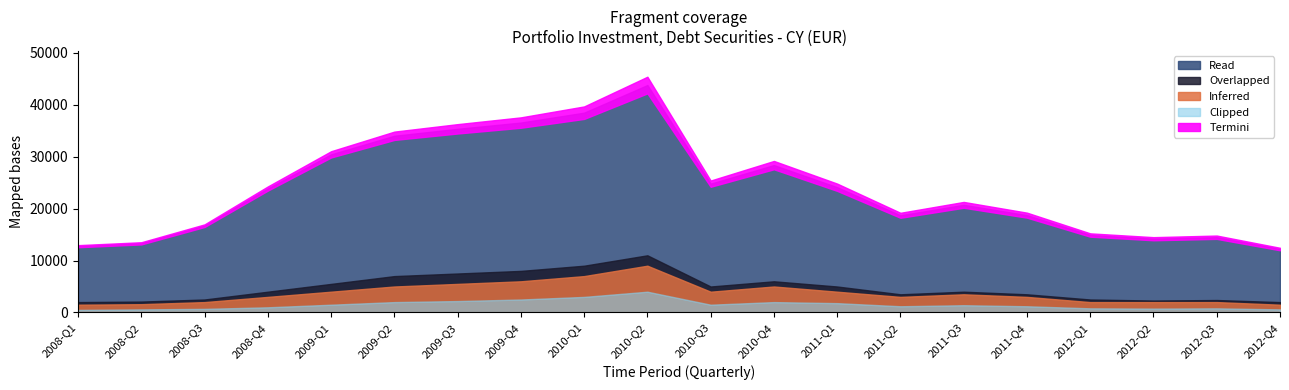

Rank the categories by value from highest to lowest.

2010-Q2, 2010-Q1, 2009-Q4, 2009-Q3, 2009-Q2, 2009-Q1, 2010-Q4, 2010-Q3, 2011-Q1, 2008-Q4, 2011-Q3, 2011-Q4, 2011-Q2, 2008-Q3, 2012-Q1, 2012-Q3, 2012-Q2, 2008-Q2, 2008-Q1, 2012-Q4